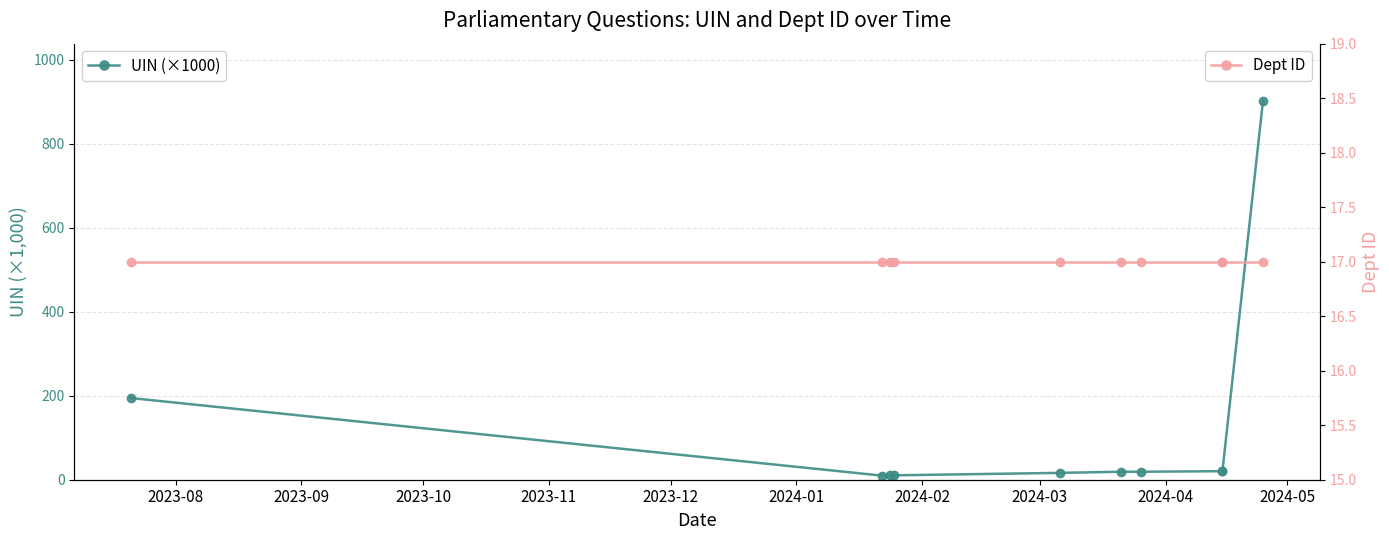

Does the chart display data point markers on the line(s)?

Yes